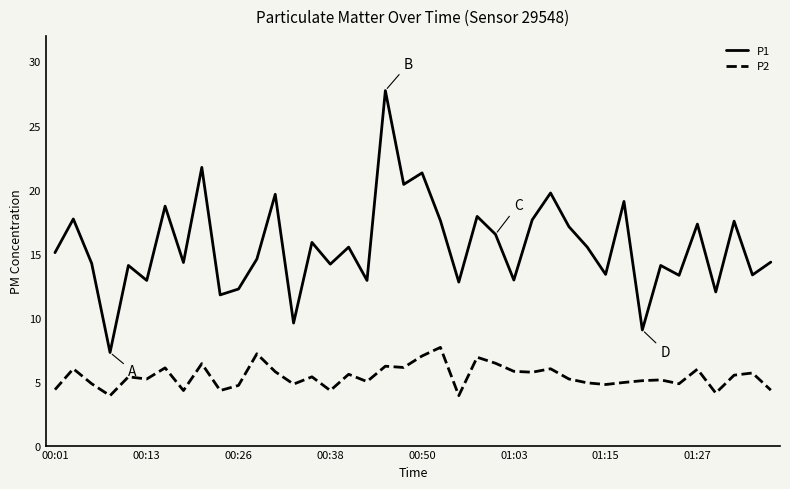

Which series has the widest spread of values?

P1